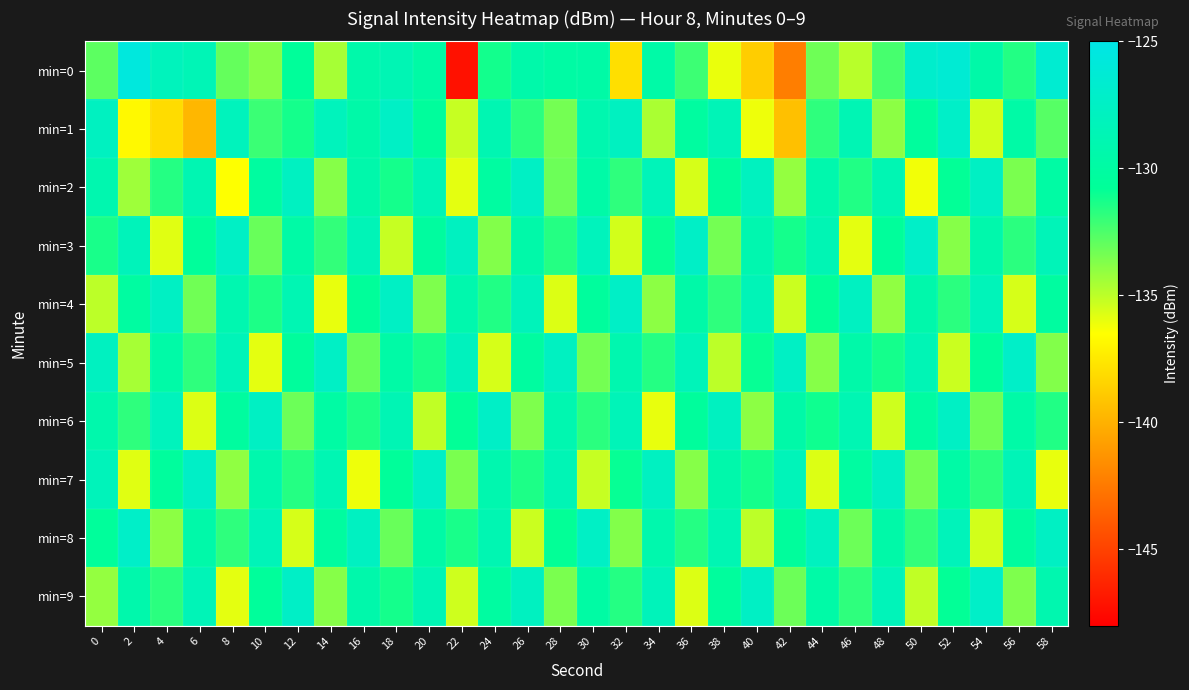

At which category does the chart reach its minimum across all series?

22